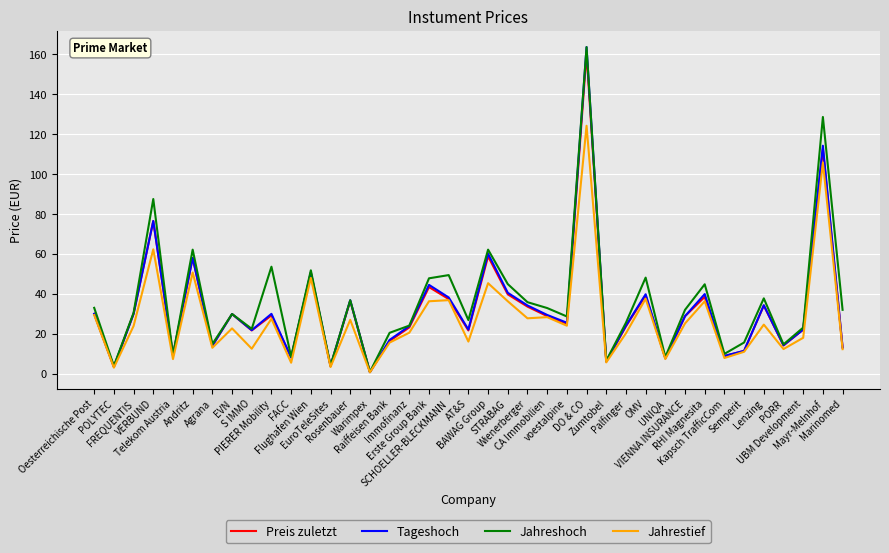

True or false: Jahrestief has more than 2 points higher than both neighbors.

True